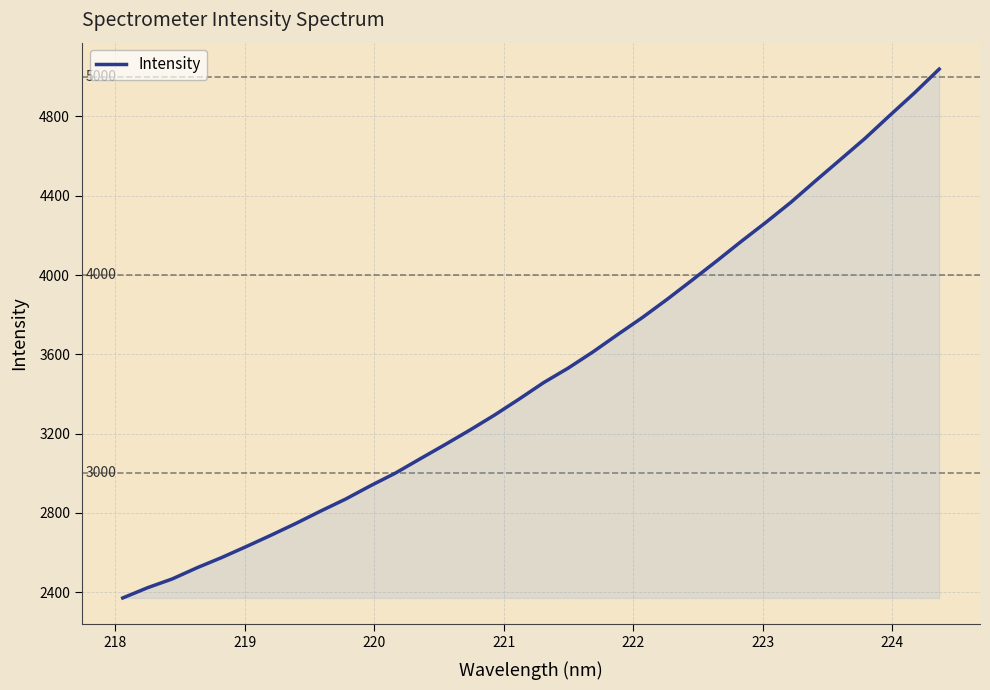

What is the difference between the maximum and minimum values?

2668.1